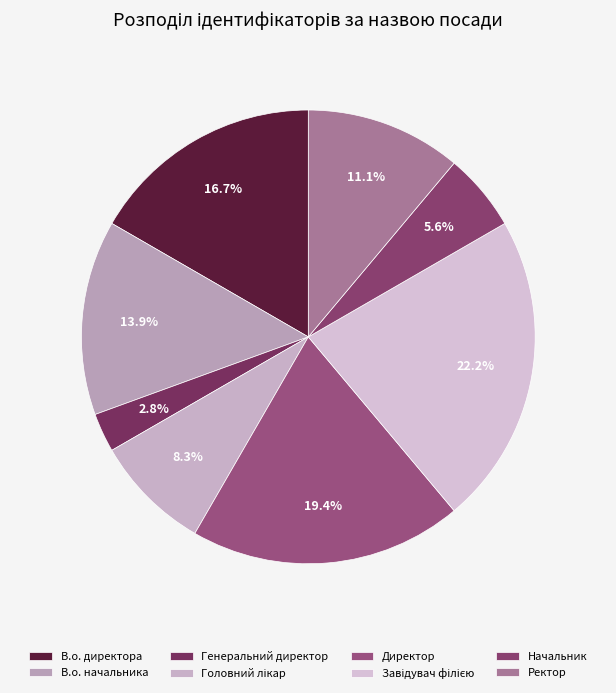

Is Завідувач філією the majority of the pie?

No